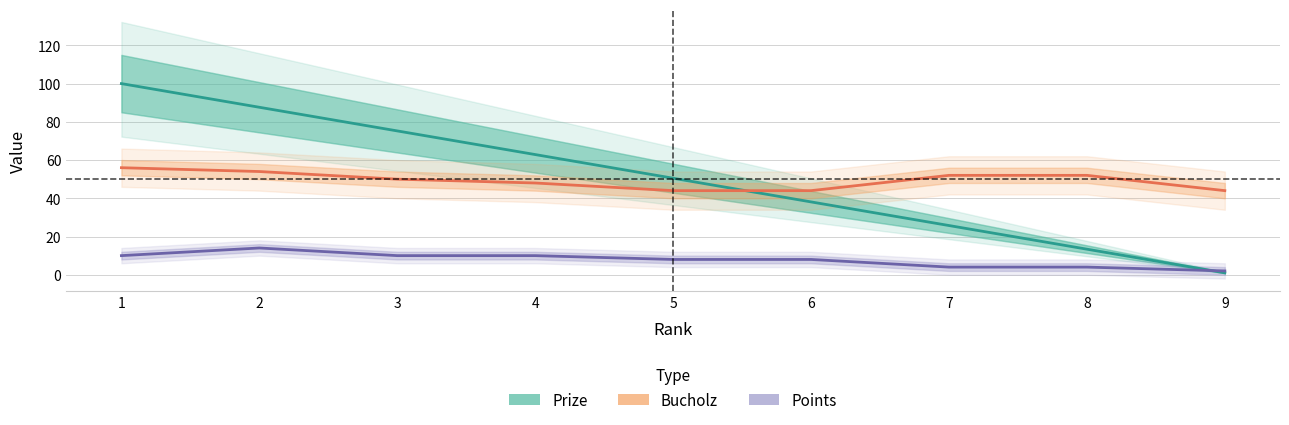

What is the maximum value shown in the chart?

100.0